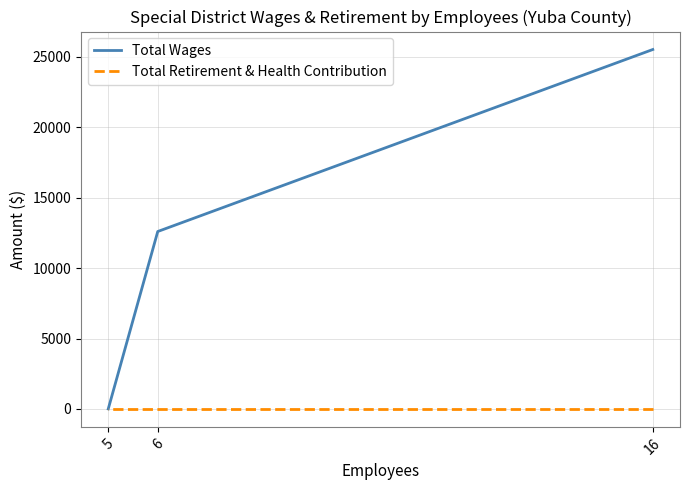

How many lines are shown in the chart?

2